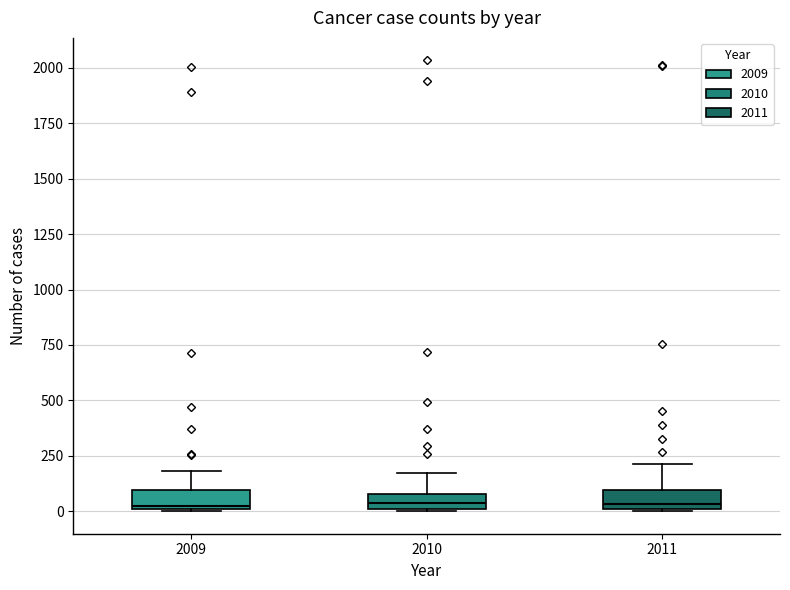

Where does the upper whisker of the box at x = 2009 end on the y-axis? The values are not printed on the chart, so give them approximately, as read against the axis.

200